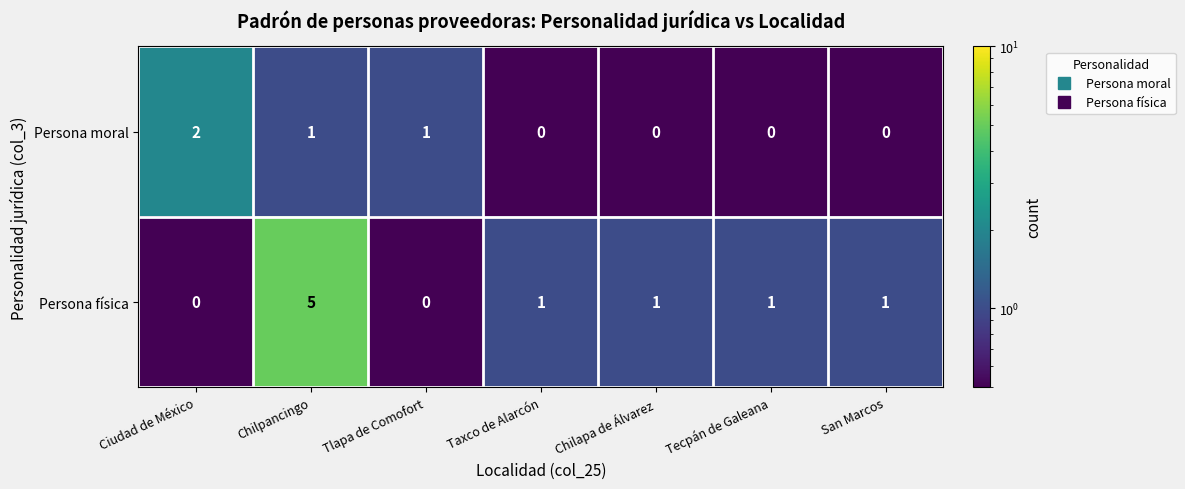

At which category is the sum across all series the highest?

Chilpancingo